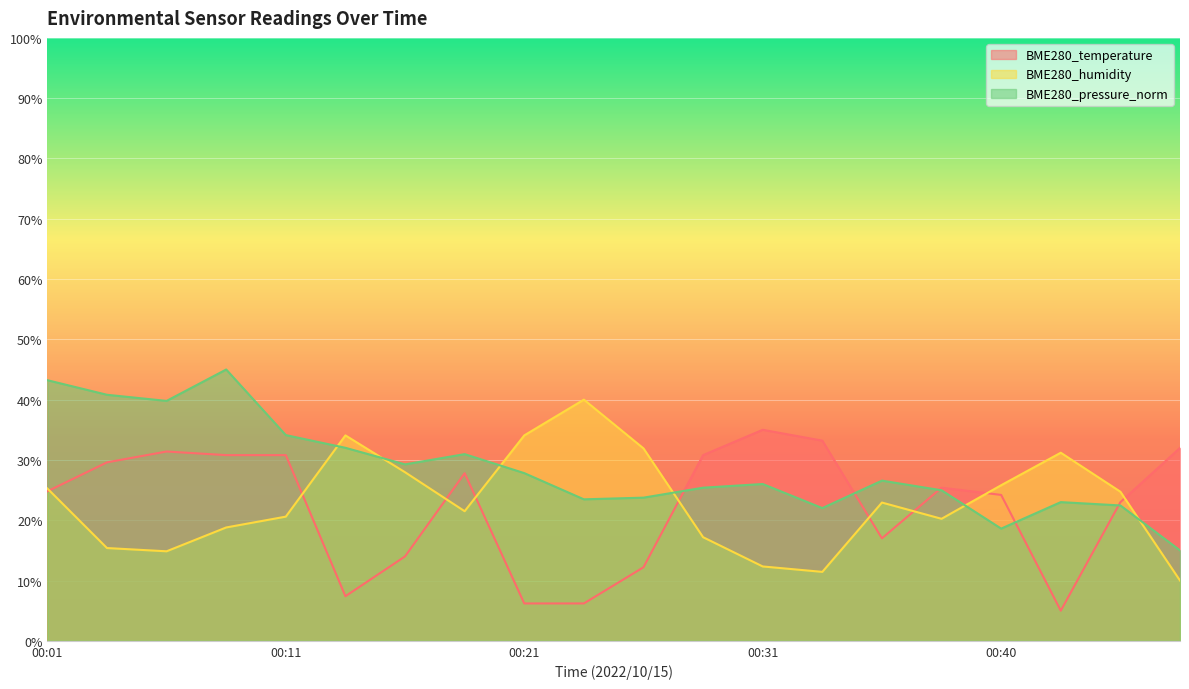

Reading left to right, extract all data points from this chart.

BME280_temperature: 00:01=24.8	00:04=29.6	00:06=31.4	00:08=30.8	00:11=30.8	00:13=7.4	00:16=14.0	00:18=27.8	00:21=6.2	00:23=6.2	00:26=12.2	00:28=30.8	00:31=35.0	00:33=33.2	00:36=17.0	00:38=25.4	00:40=24.2	00:43=5.0	00:46=23.0	00:48=32.0
BME280_humidity: 00:01=25.3	00:04=15.4	00:06=14.9	00:08=18.8	00:11=20.6	00:13=34.1	00:16=28.0	00:18=21.5	00:21=34.1	00:23=40.0	00:26=31.9	00:28=17.2	00:31=12.3	00:33=11.4	00:36=22.9	00:38=20.2	00:40=25.8	00:43=31.2	00:46=24.7	00:48=10.0
BME280_pressure_norm: 00:01=43.2	00:04=40.8	00:06=39.8	00:08=45.0	00:11=34.1	00:13=32.0	00:16=29.3	00:18=31.0	00:21=27.8	00:23=23.5	00:26=23.7	00:28=25.4	00:31=26.0	00:33=22.0	00:36=26.6	00:38=25.0	00:40=18.6	00:43=23.0	00:46=22.5	00:48=15.0